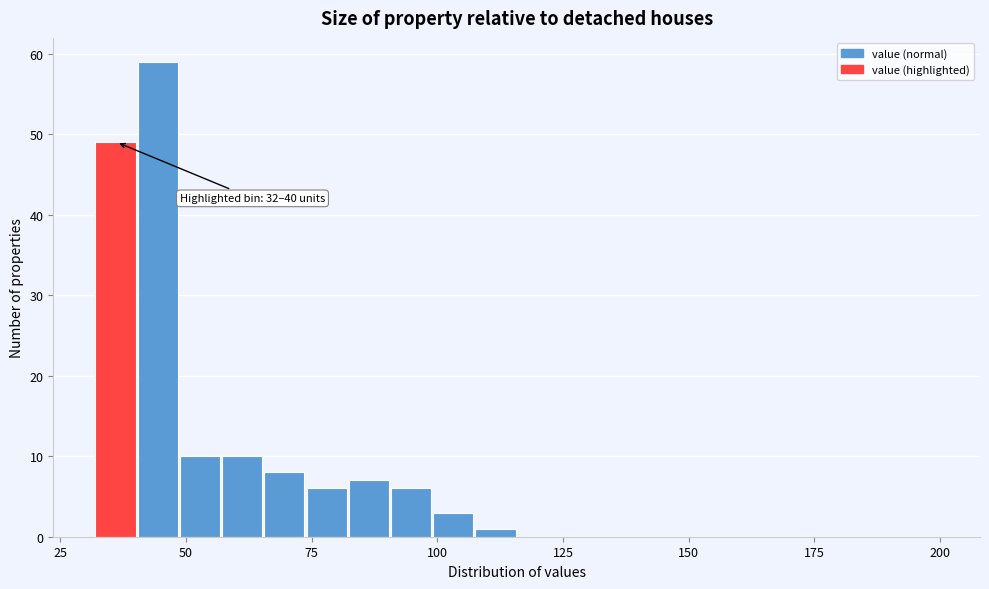

Around what value on the x-axis is the tallest bar? Give the approximate position of its centre, as read against the axis.

45